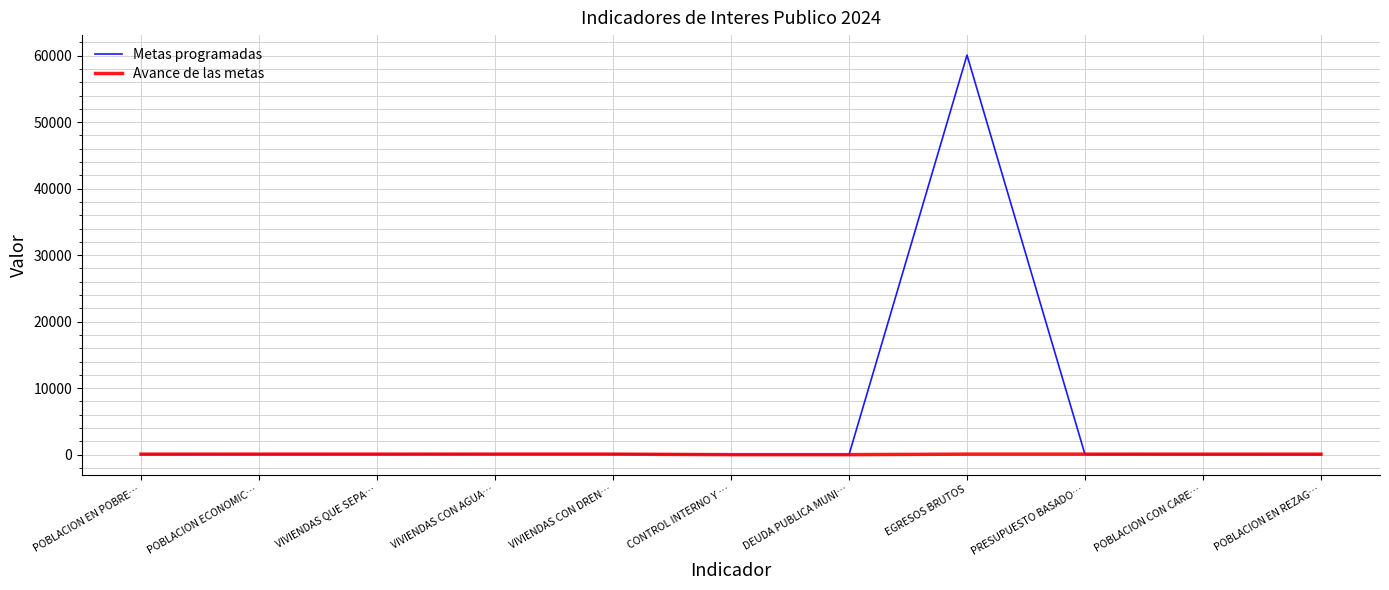

Is it true that Metas programadas equals 60091.1 at EGRESOS BRUTOS?

True